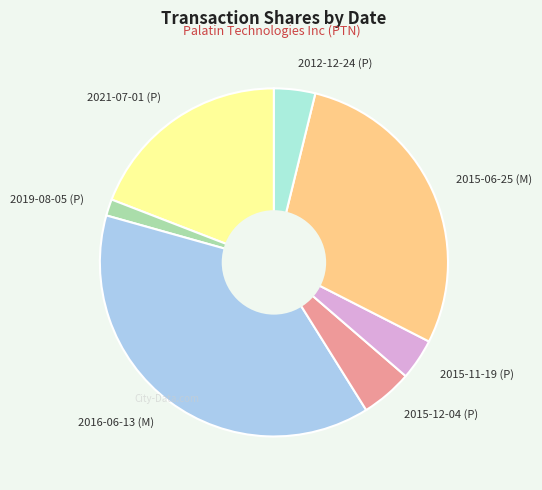

Is it true that 2015-11-19 (P) is 17% of the pie?

False